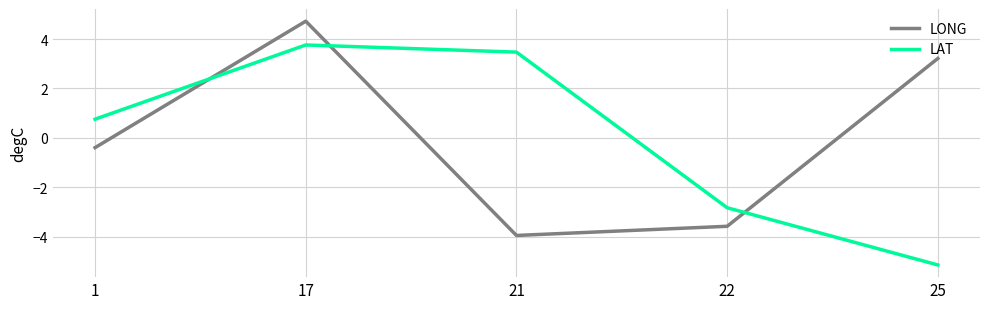

Read the LONG value at 22.

-3.6